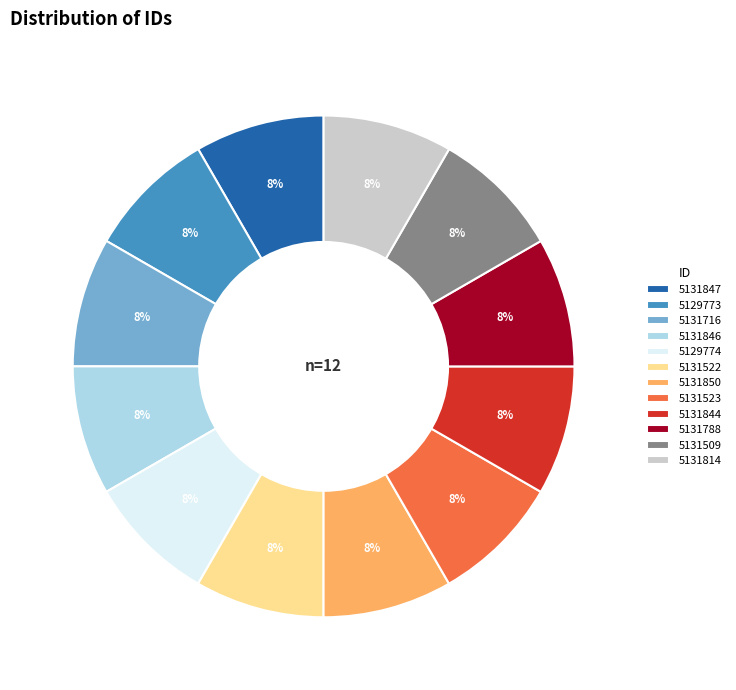

The 5131814 slice represents 8% of the pie. True or false?

True